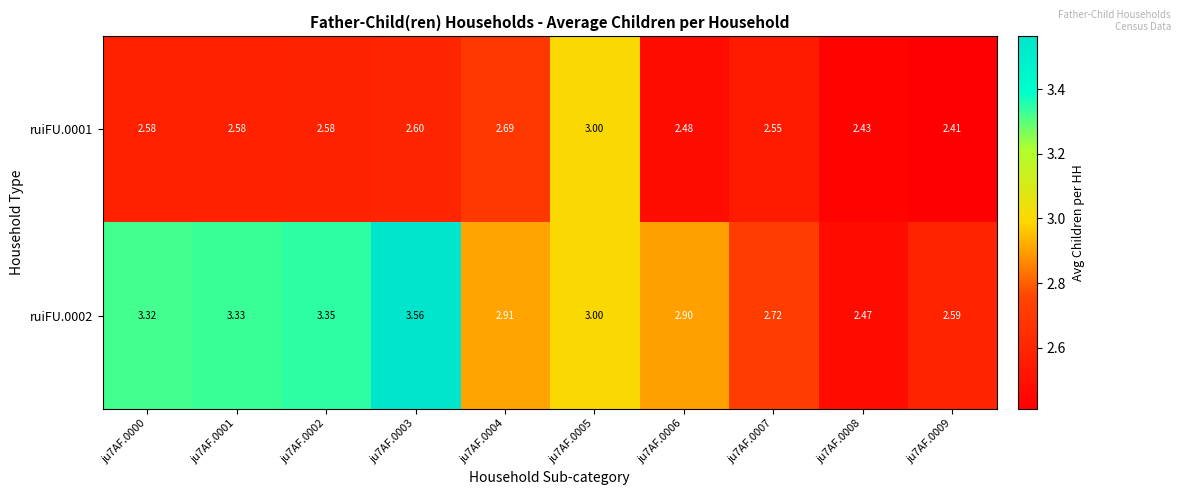

Is the value of ruiFU.0001 at ju7AF.0005 greater than the value of ruiFU.0002 at ju7AF.0000?

No